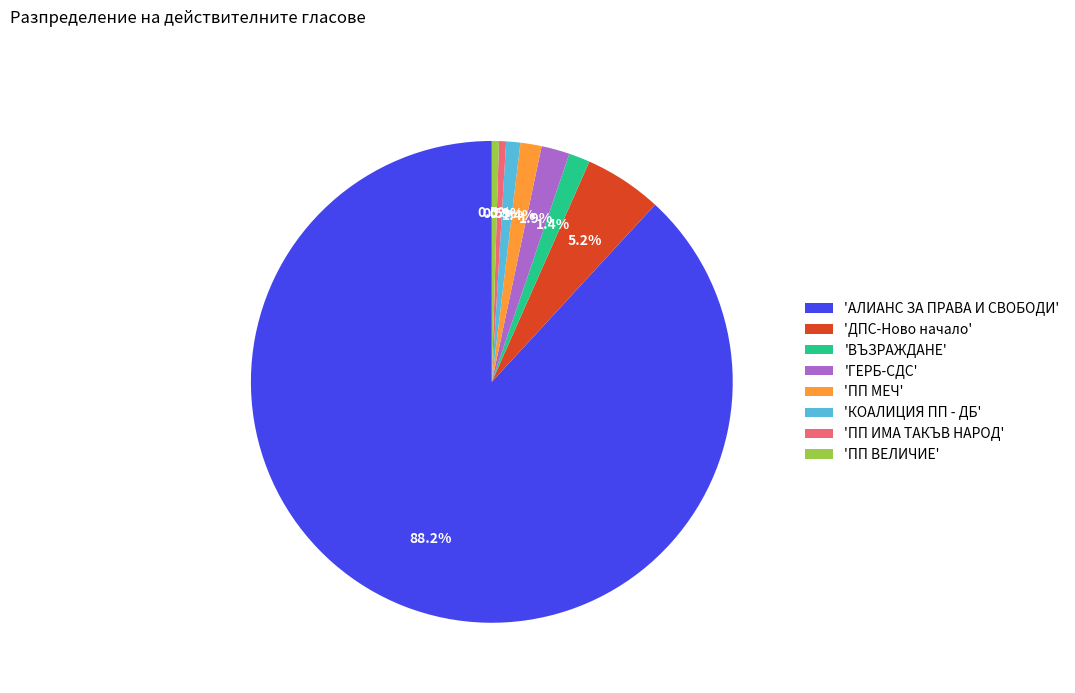

What is the largest slice in the pie chart?

'АЛИАНС ЗА ПРАВА И СВОБОДИ'